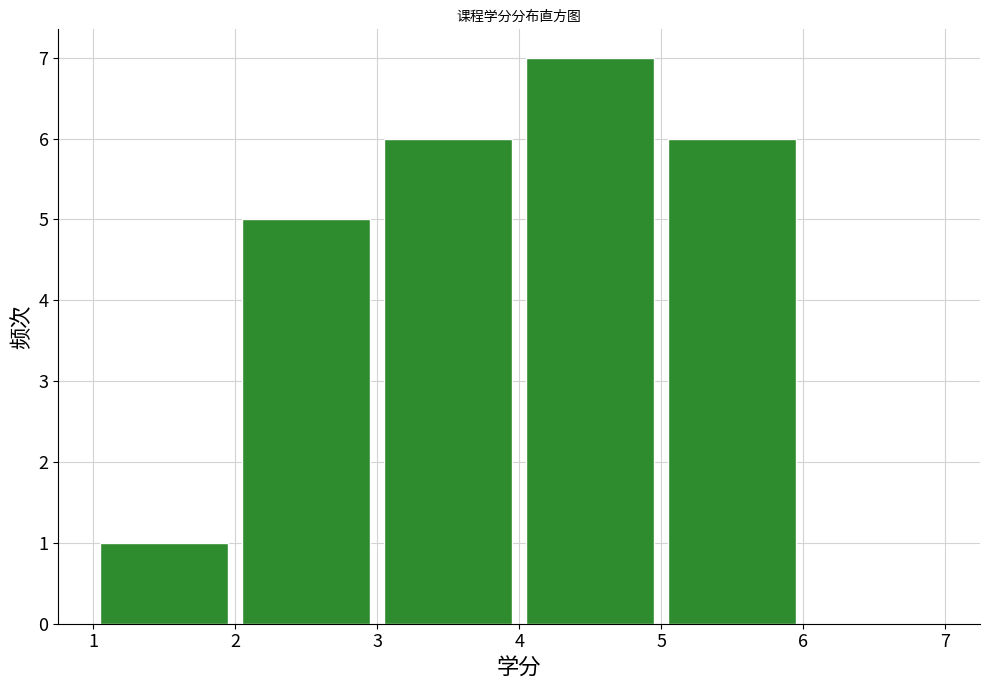

Over which range of the x-axis is the bar tallest?

4 to 5